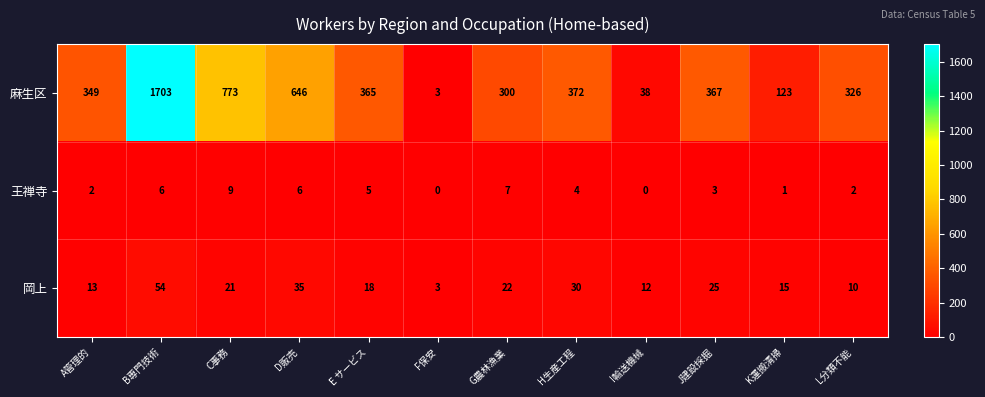

The value of 麻生区 at C事務 is 773. True or false?

True